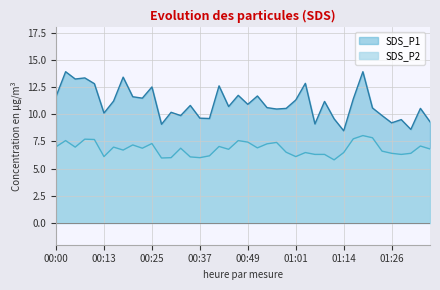

Reading left to right, transcribe all the data shown in this chart.

SDS_P1: 00:00=11.6	00:03=13.9	00:05=13.2	00:08=13.3	00:10=12.8	00:13=10.1	00:15=11.2	00:17=13.4	00:20=11.6	00:22=11.5	00:25=12.5	00:27=9.1	00:30=10.2	00:32=9.9	00:34=10.8	00:37=9.6	00:39=9.6	00:42=12.6	00:44=10.7	00:47=11.7	00:49=10.9	00:52=11.7	00:54=10.6	00:57=10.5	00:59=10.5	01:01=11.3	01:04=12.8	01:06=9.1	01:09=11.2	01:11=9.6	01:14=8.5	01:16=11.4	01:18=13.9	01:21=10.6	01:23=9.9	01:26=9.2	01:28=9.5	01:31=8.6	01:33=10.5	01:35=9.3
SDS_P2: 00:00=7.0	00:03=7.6	00:05=7.0	00:08=7.7	00:10=7.7	00:13=6.1	00:15=7.0	00:17=6.7	00:20=7.2	00:22=6.9	00:25=7.3	00:27=6.0	00:30=6.0	00:32=6.9	00:34=6.1	00:37=6.0	00:39=6.2	00:42=7.0	00:44=6.8	00:47=7.6	00:49=7.4	00:52=6.9	00:54=7.3	00:57=7.4	00:59=6.5	01:01=6.1	01:04=6.5	01:06=6.3	01:09=6.3	01:11=5.8	01:14=6.5	01:16=7.7	01:18=8.0	01:21=7.8	01:23=6.6	01:26=6.4	01:28=6.3	01:31=6.4	01:33=7.1	01:35=6.8